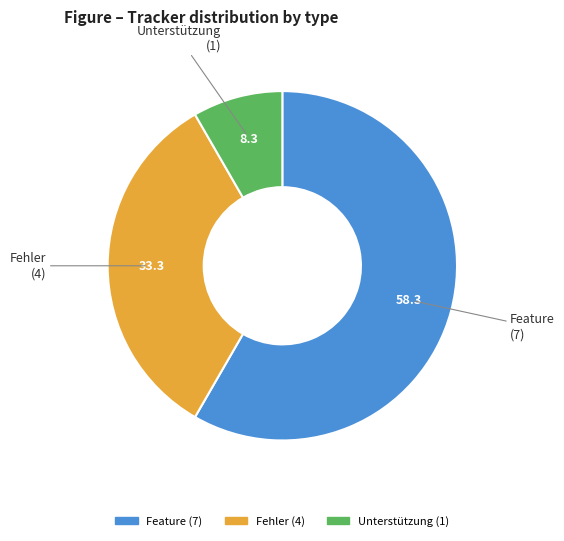

Is there a majority slice in this chart?

Yes